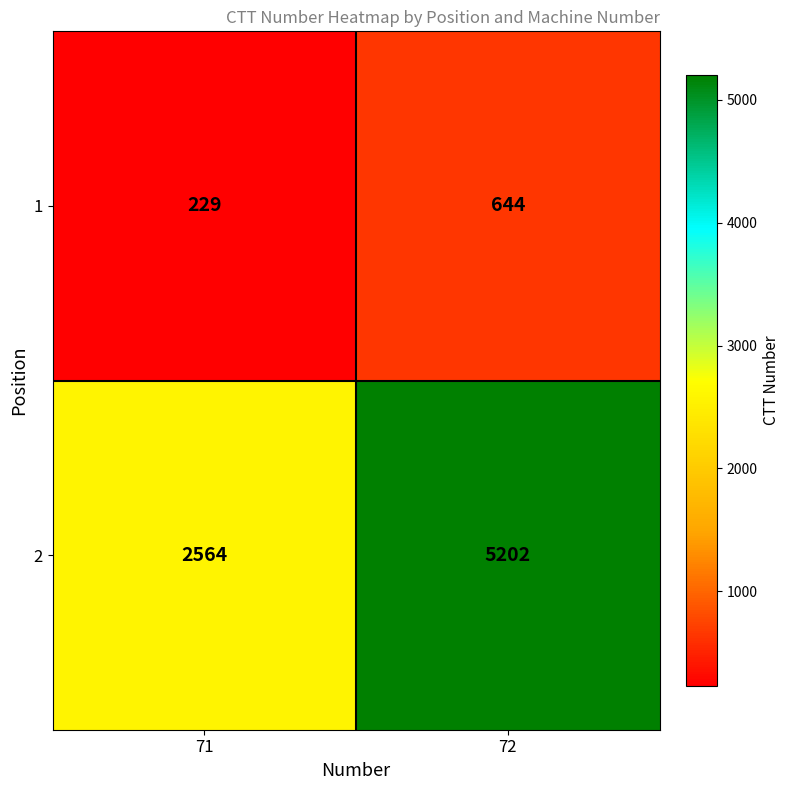

Is it true that 1 equals 865 at 72?

False